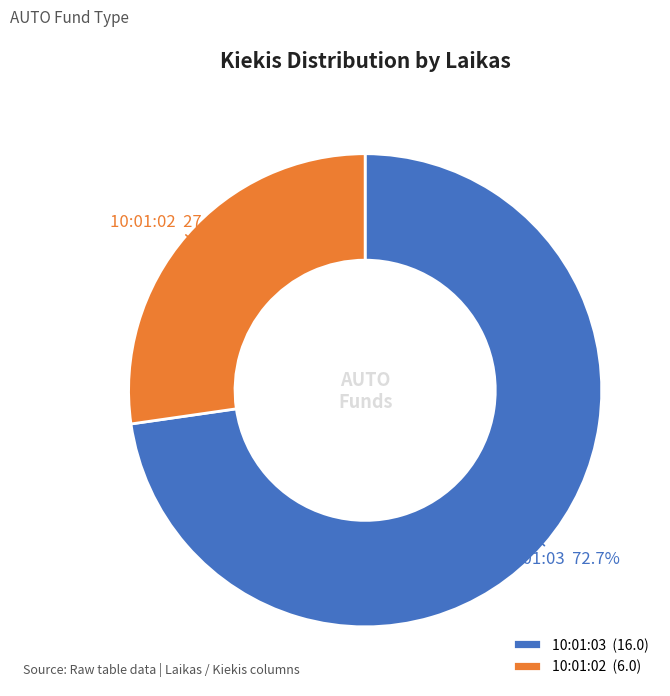

The 10:01:02 slice represents 27% of the pie. True or false?

True